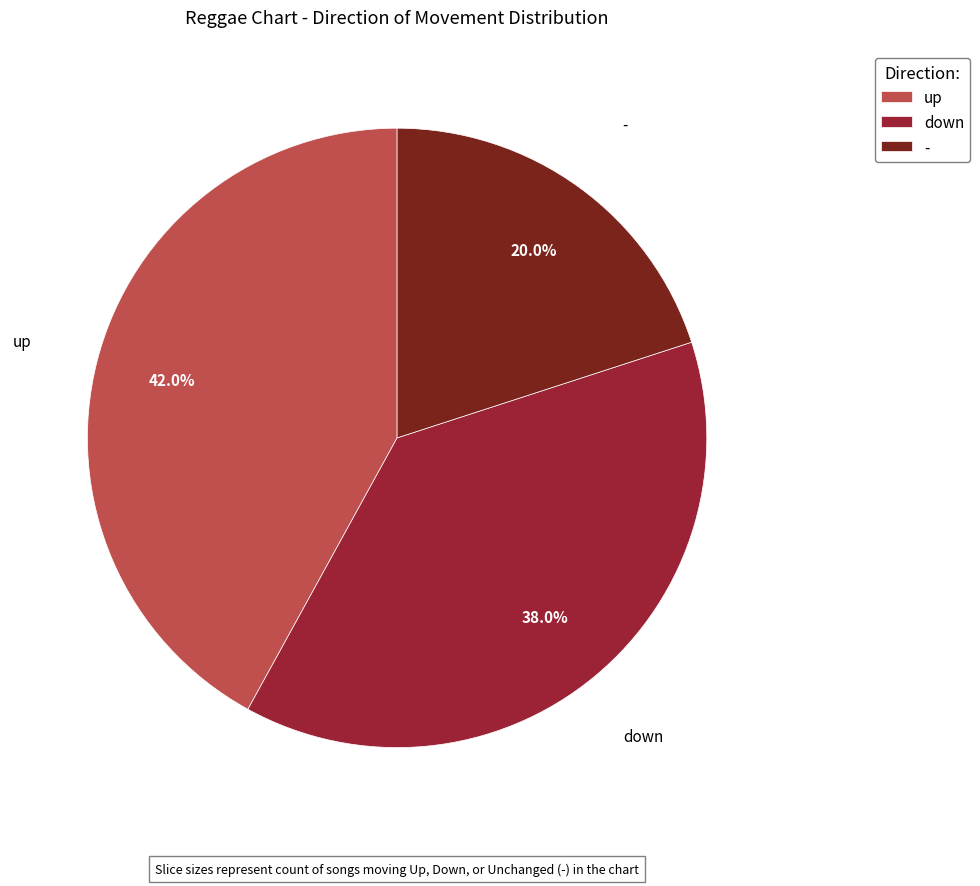

To the nearest percent, what percentage of the pie is up?

42%